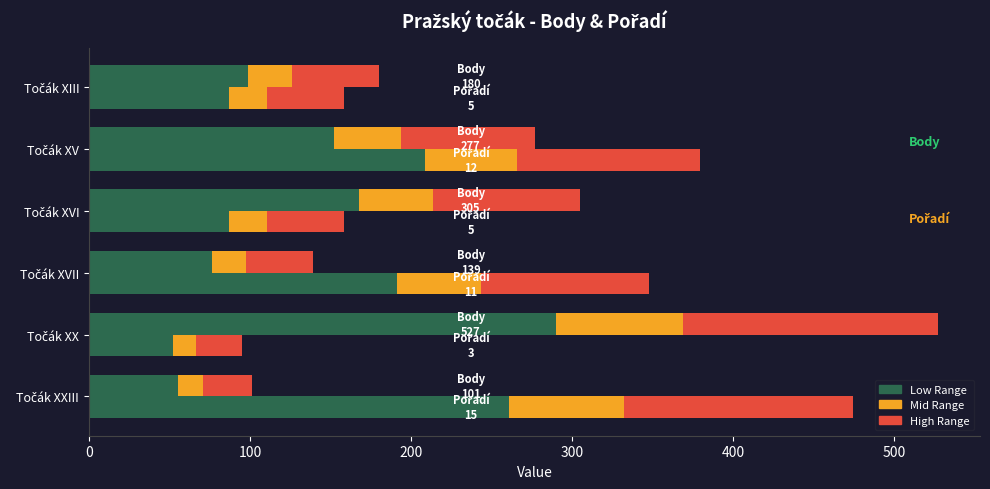

How many data points in Body (mid range) are less than 41?

3